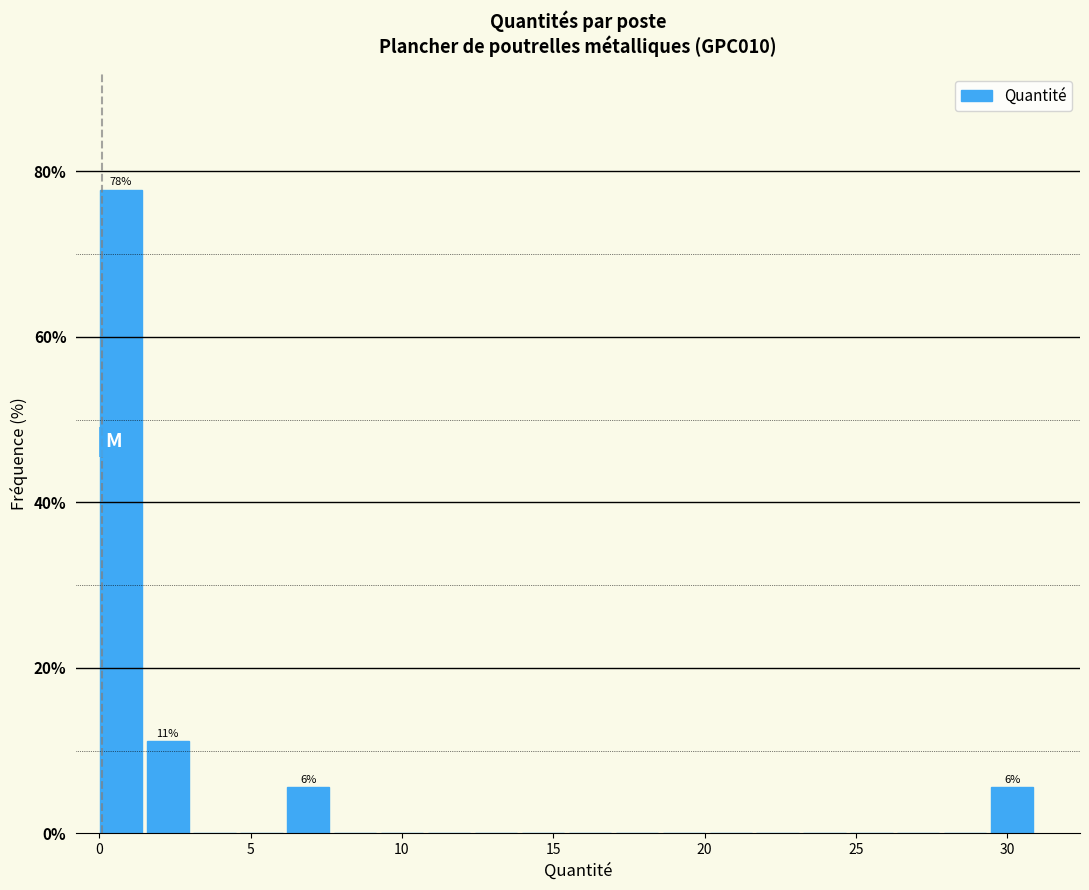

Around what value on the x-axis is the tallest bar? Give the approximate position of its centre, as read against the axis.

0.5